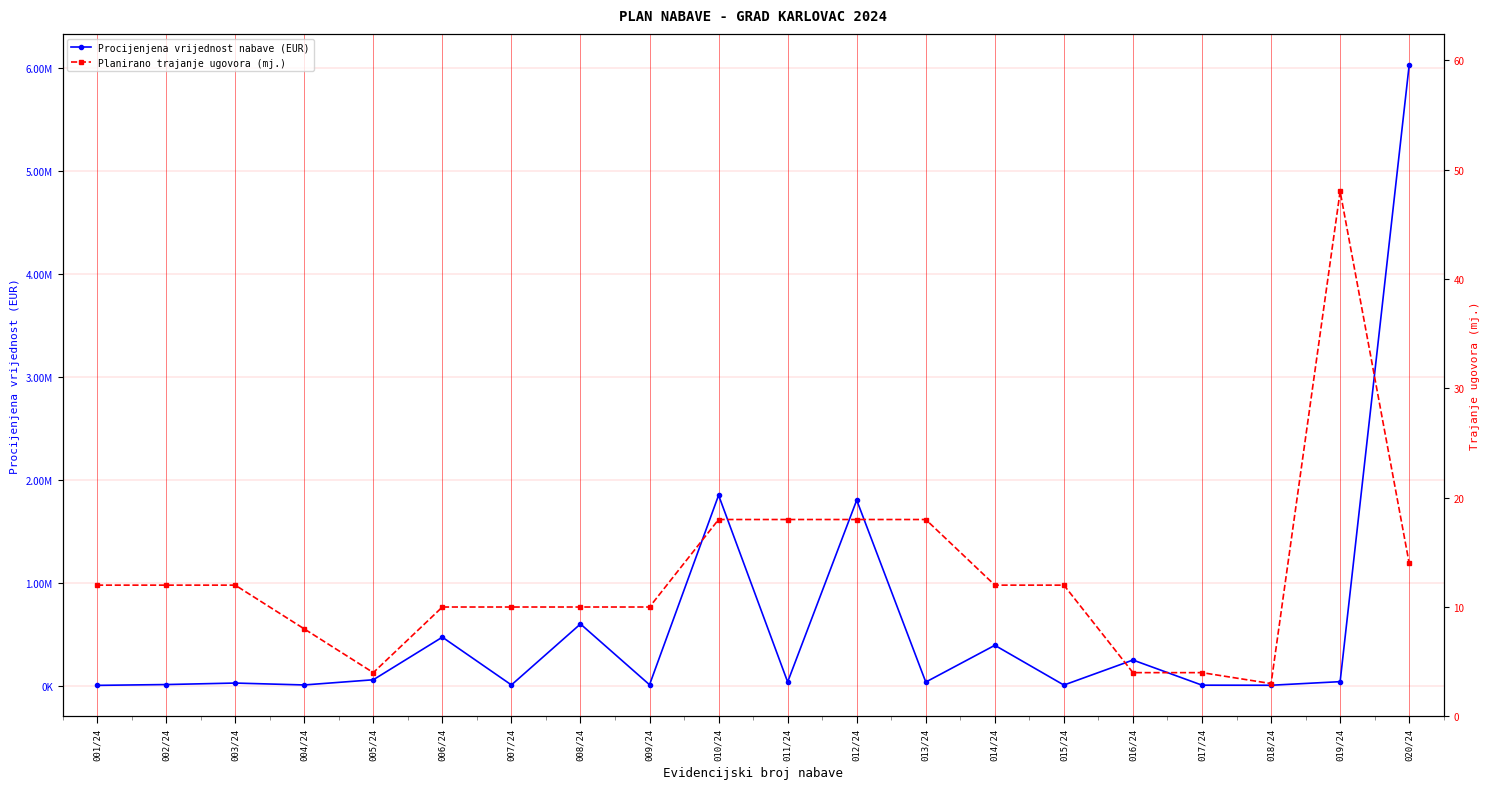

How many categories are shown in the chart?

20